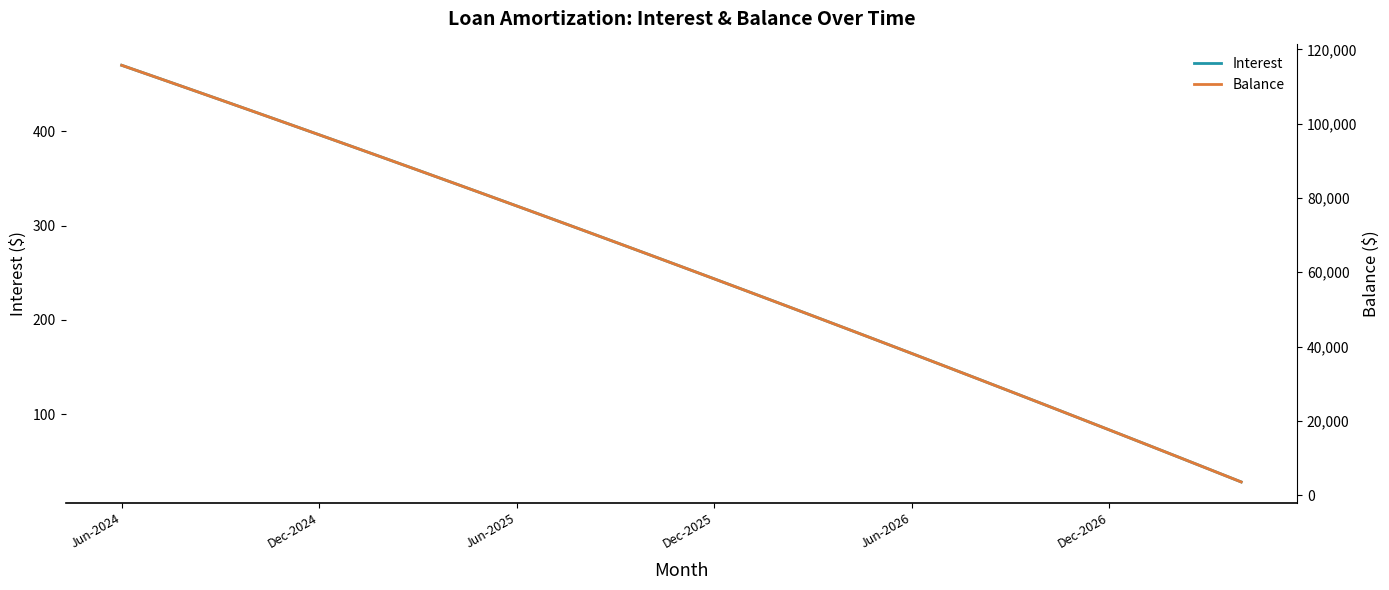

What is the sum of all Interest values?

8886.6